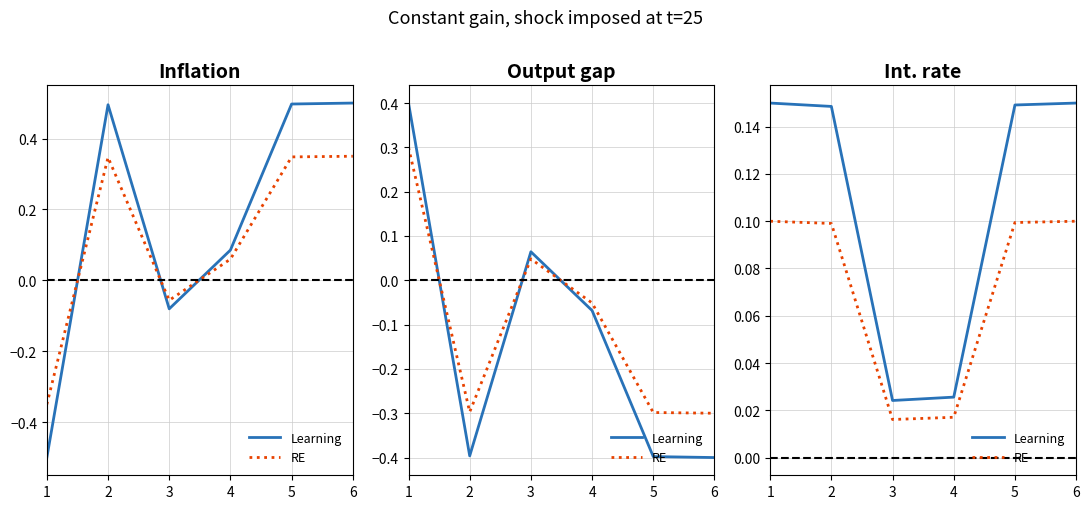

True or false: RE has a value of 0.0 at 3.

False